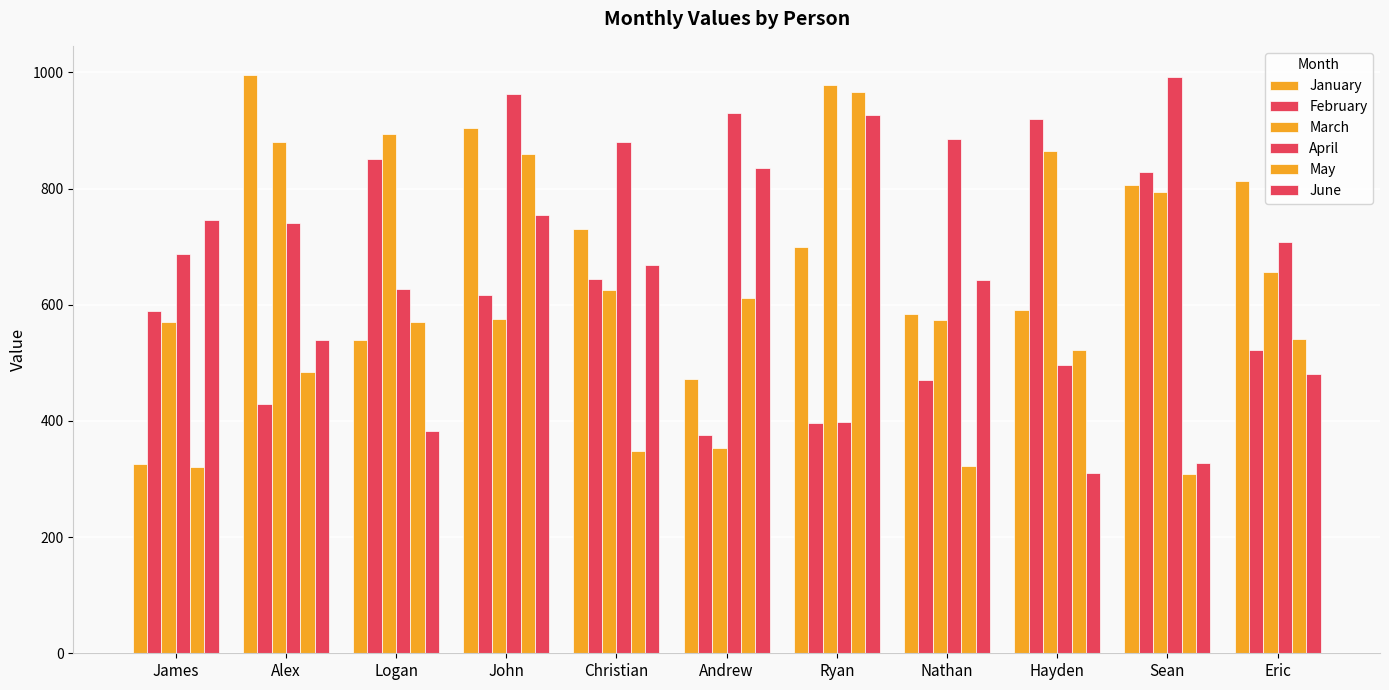

Which has a higher value, Christian or Logan?

Christian